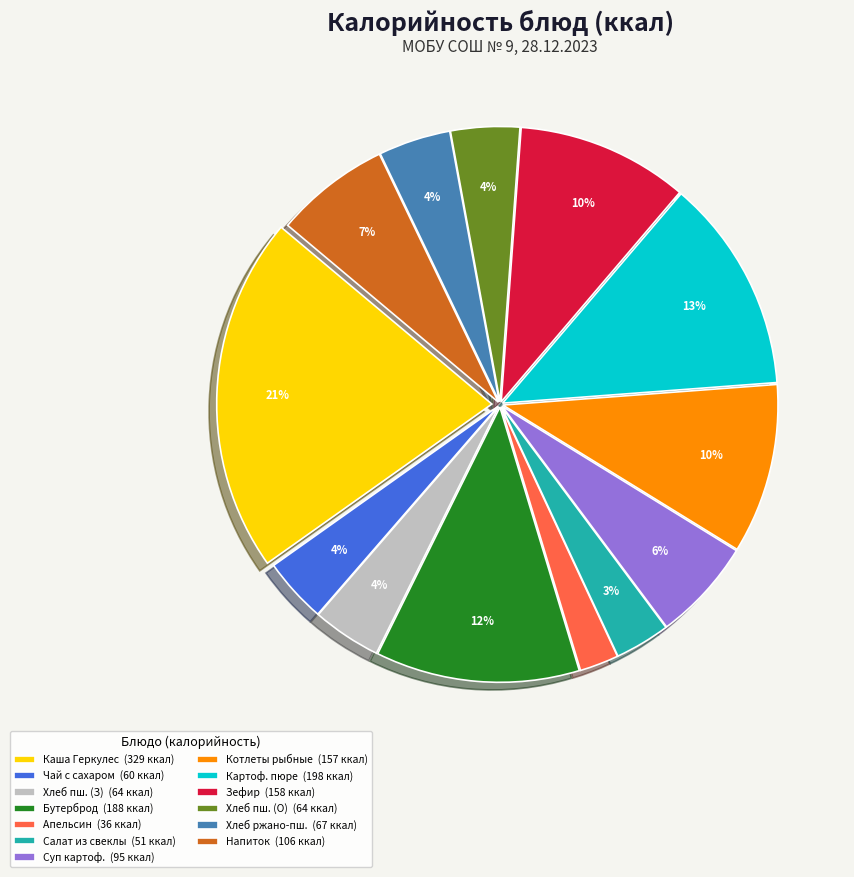

The Каша Геркулес (329 ккал) slice represents 21% of the pie. True or false?

True